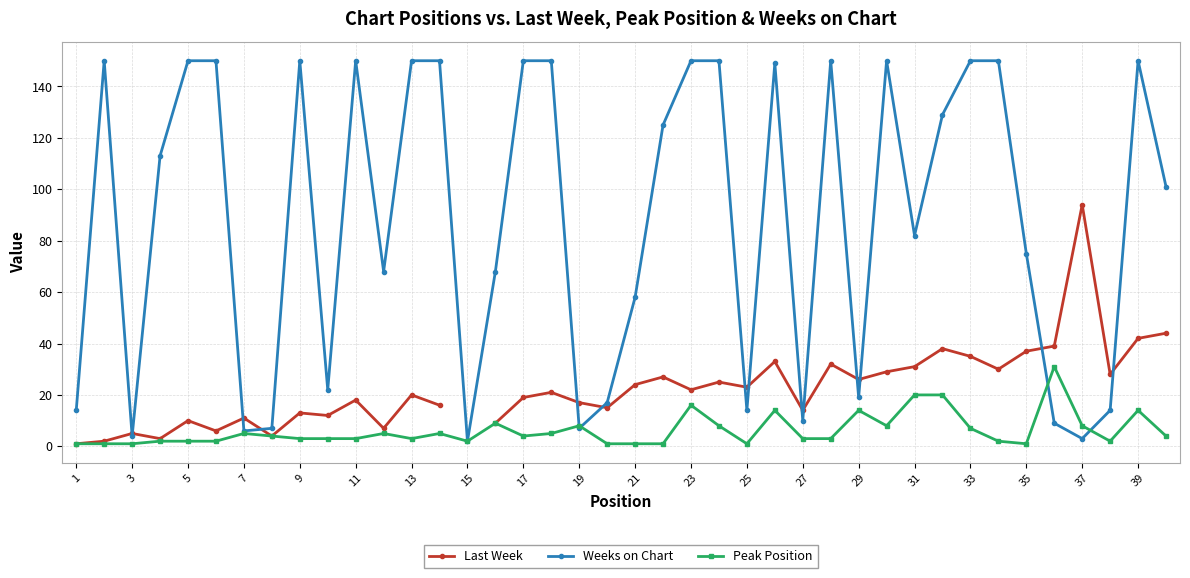

What is the highest value of the Peak Position series?

31.0